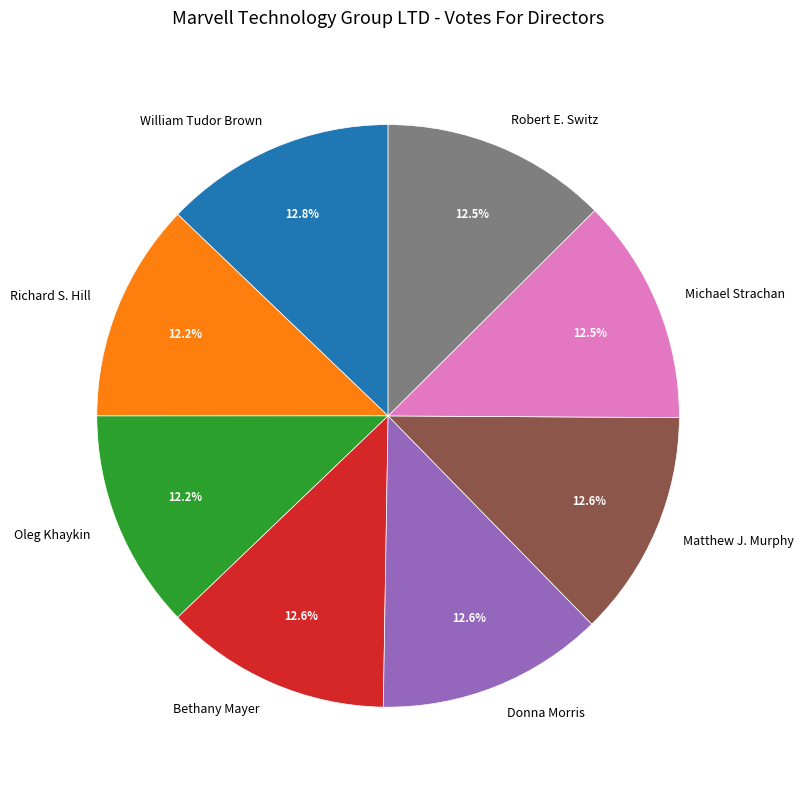

What is the total percentage of Richard S. Hill and Robert E. Switz?

24.7%